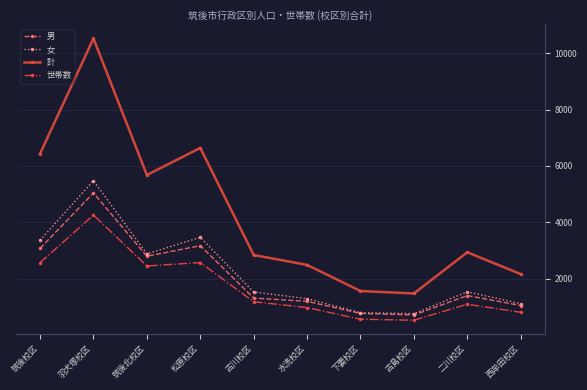

What is the label of the 7th point from the right?

松原校区